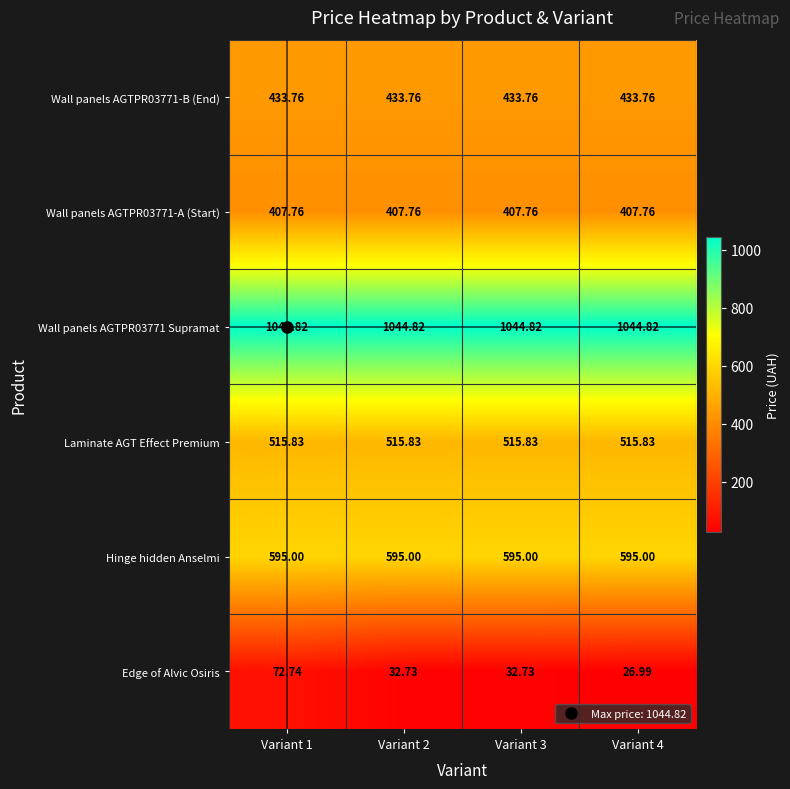

Which series changed the most between Variant 1 and Variant 2?

Edge of Alvic Osiris